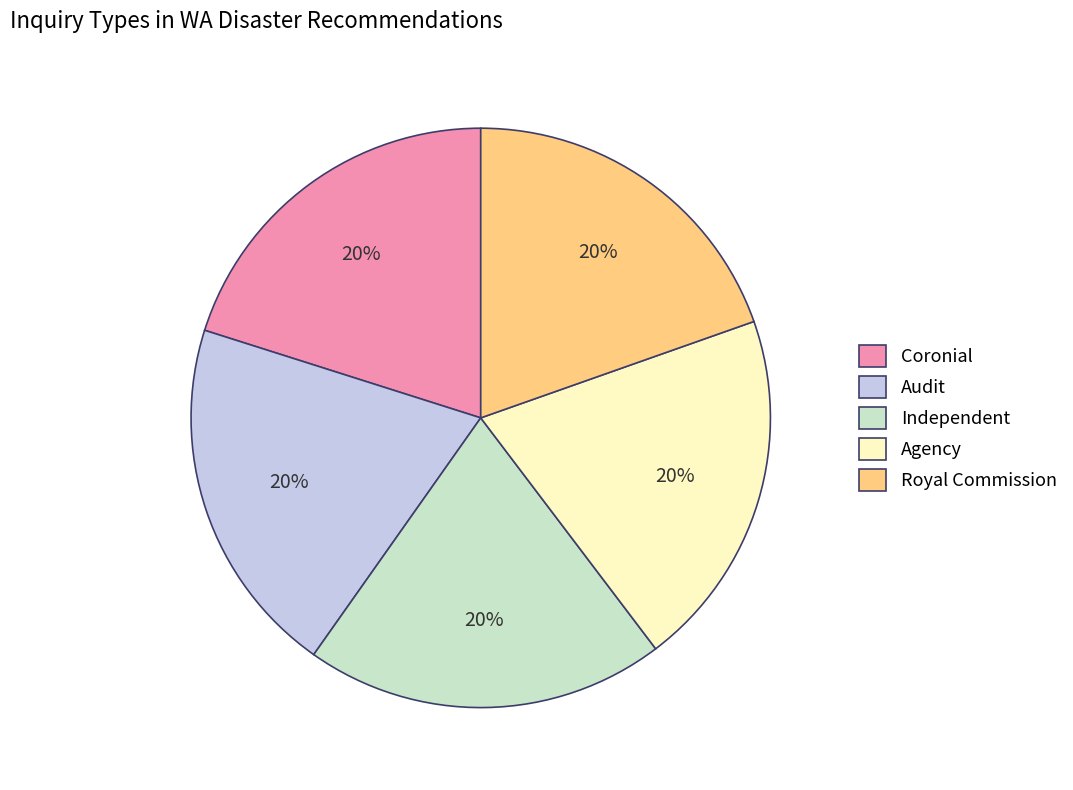

How many segments does this pie chart have?

5